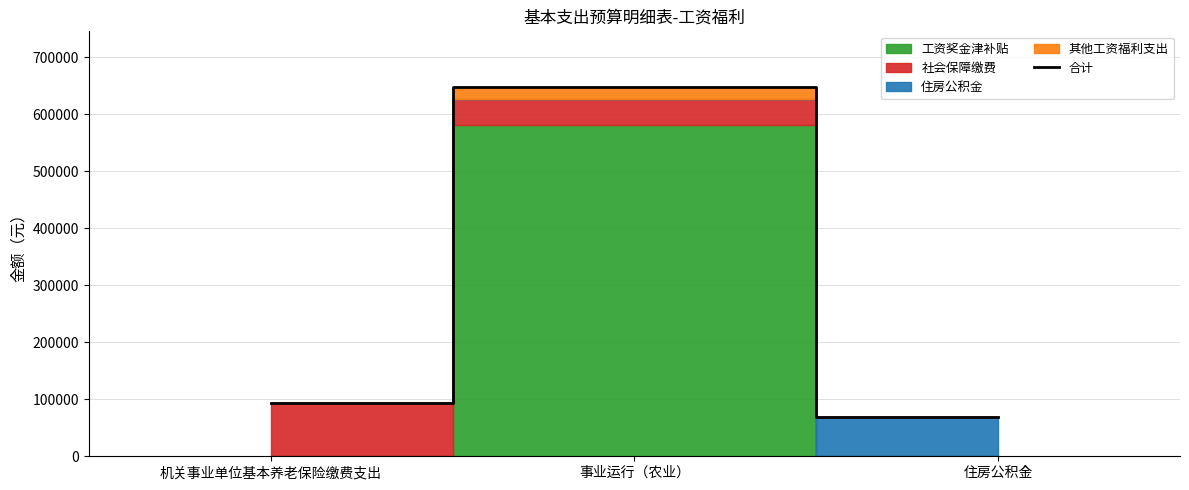

What is the value of the 1st point from the left?

92888.8